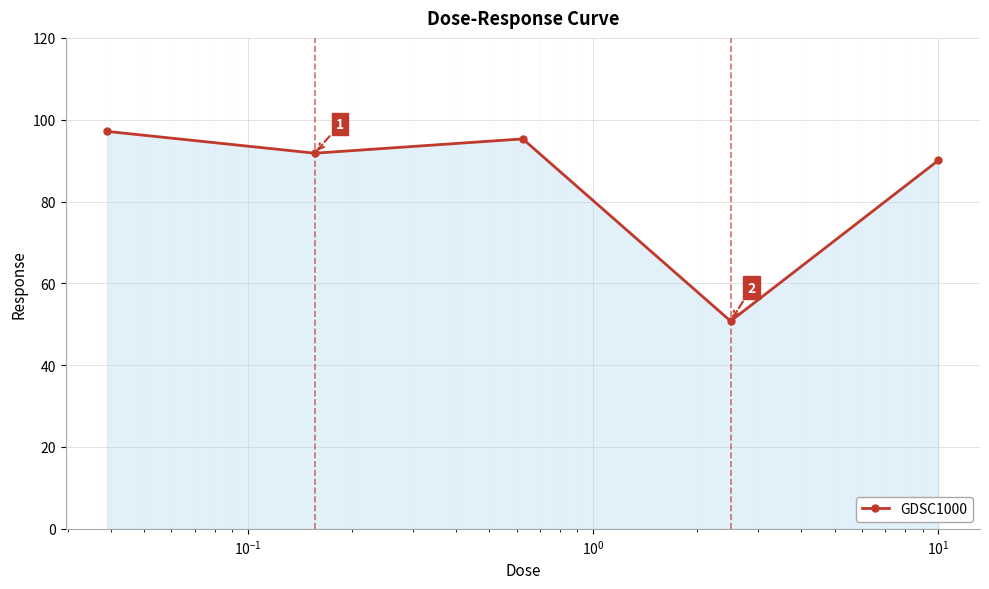

What is the minimum value shown in the chart?

50.8